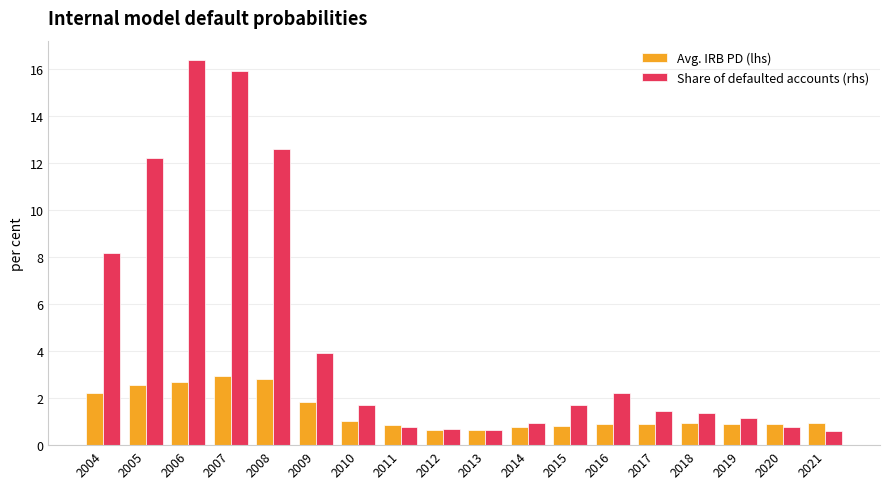

What is the difference between the second highest and minimum values in the Avg. IRB PD (lhs) series?

2.2